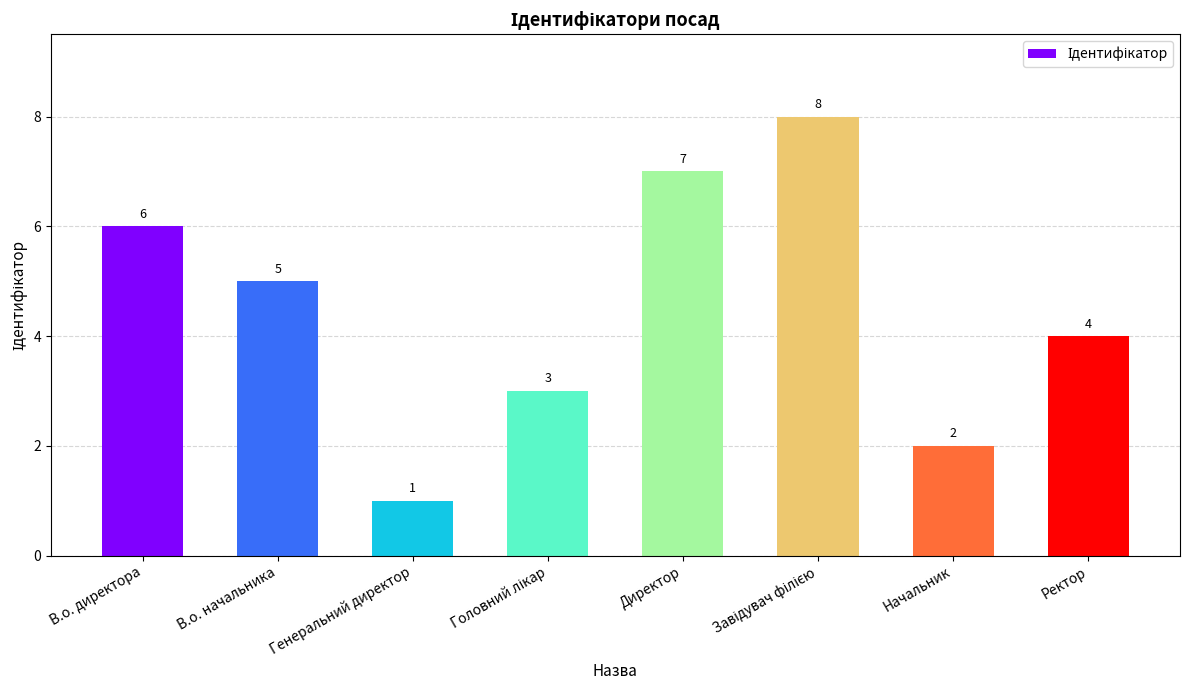

What is the difference between the values at Ректор and В.о. начальника?

1